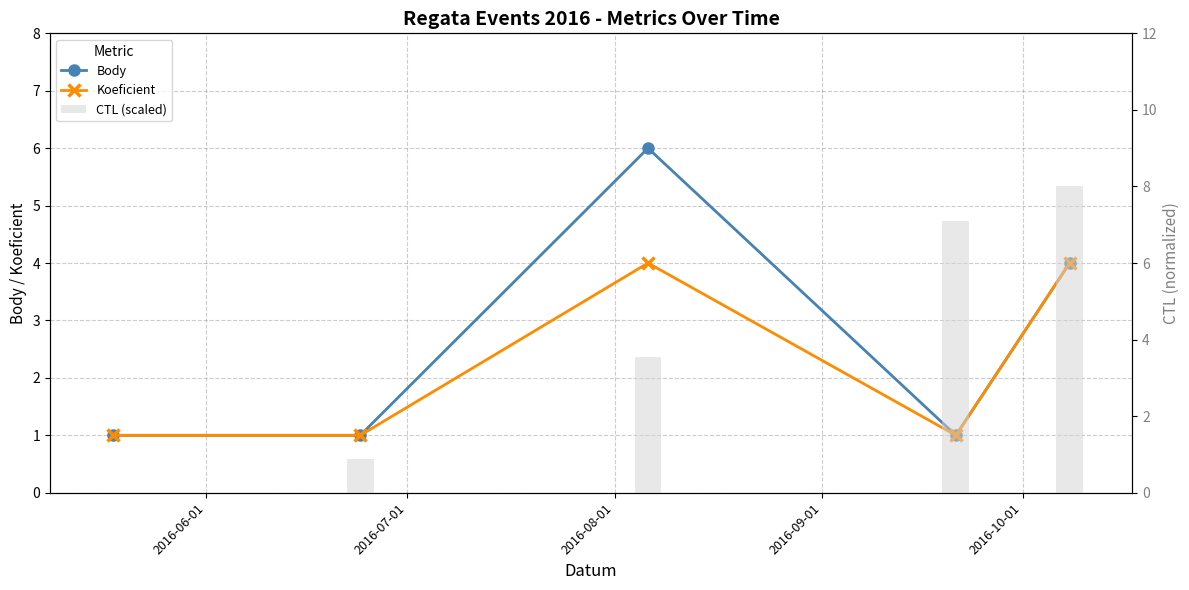

Count the number of categories in the chart.

5